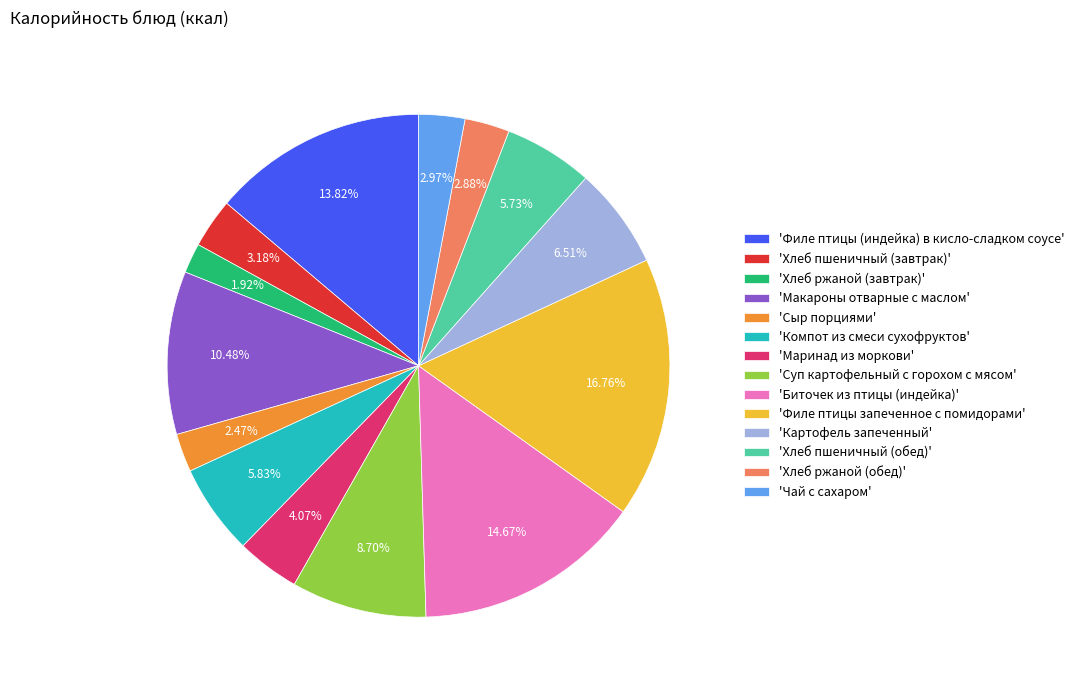

Does 'Чай с сахаром' account for over 50% of the chart?

No